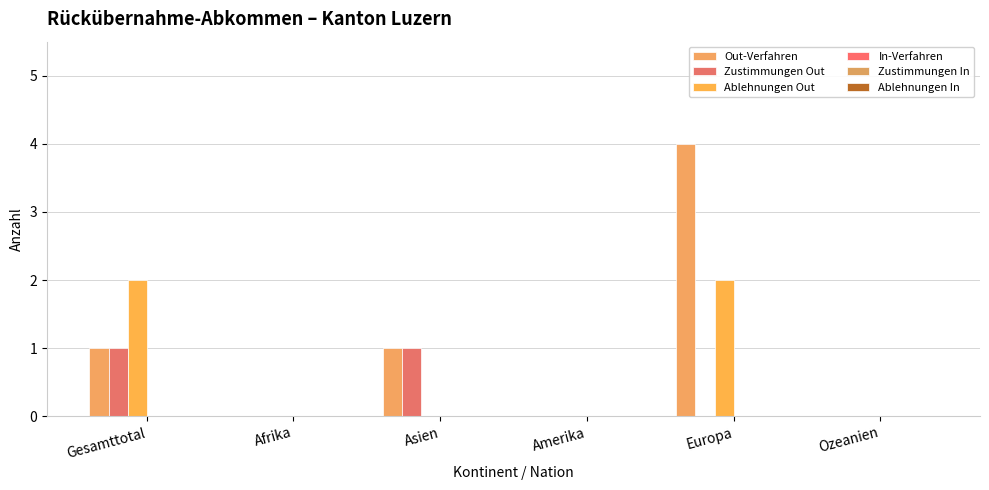

Which label corresponds to the largest value in the chart?

Europa